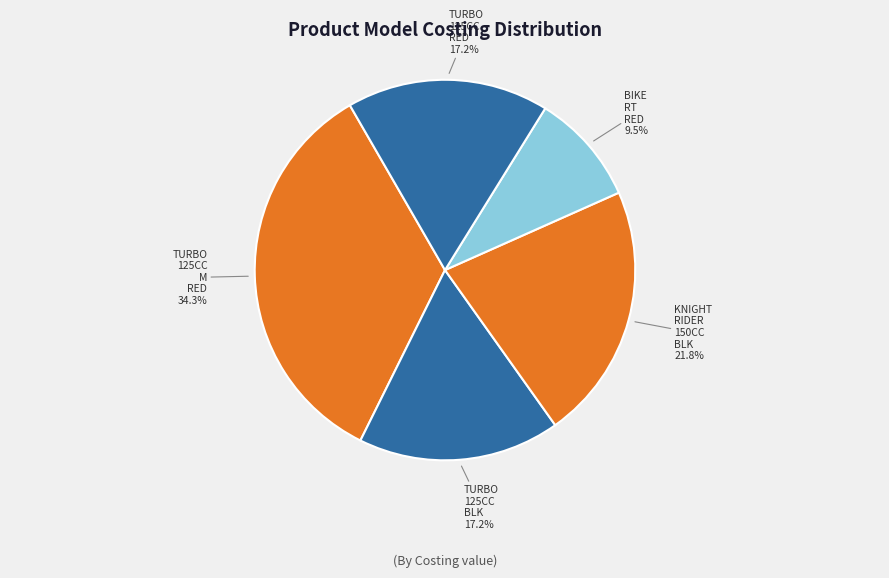

How many segments does this pie chart have?

5